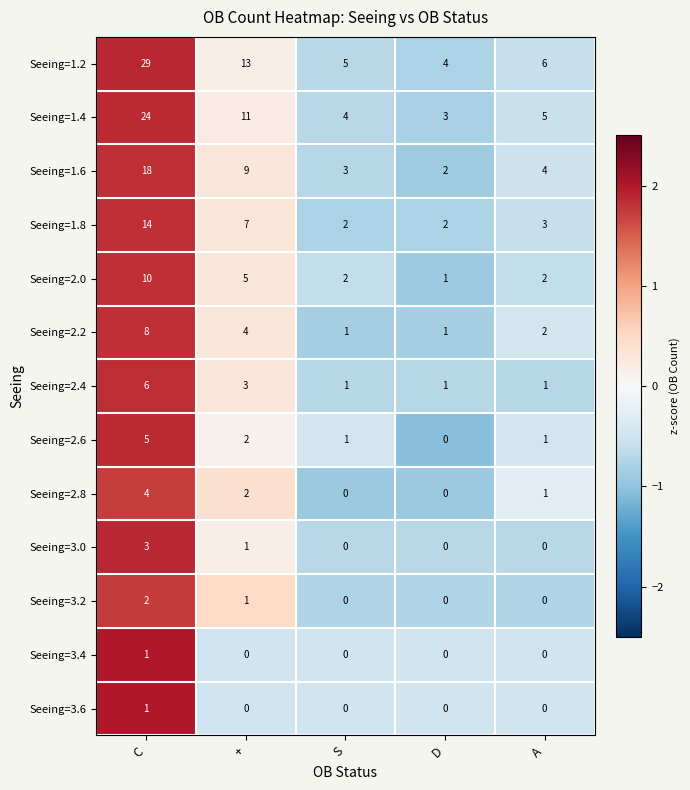

Which series has the largest range (max minus min)?

Seeing=1.2